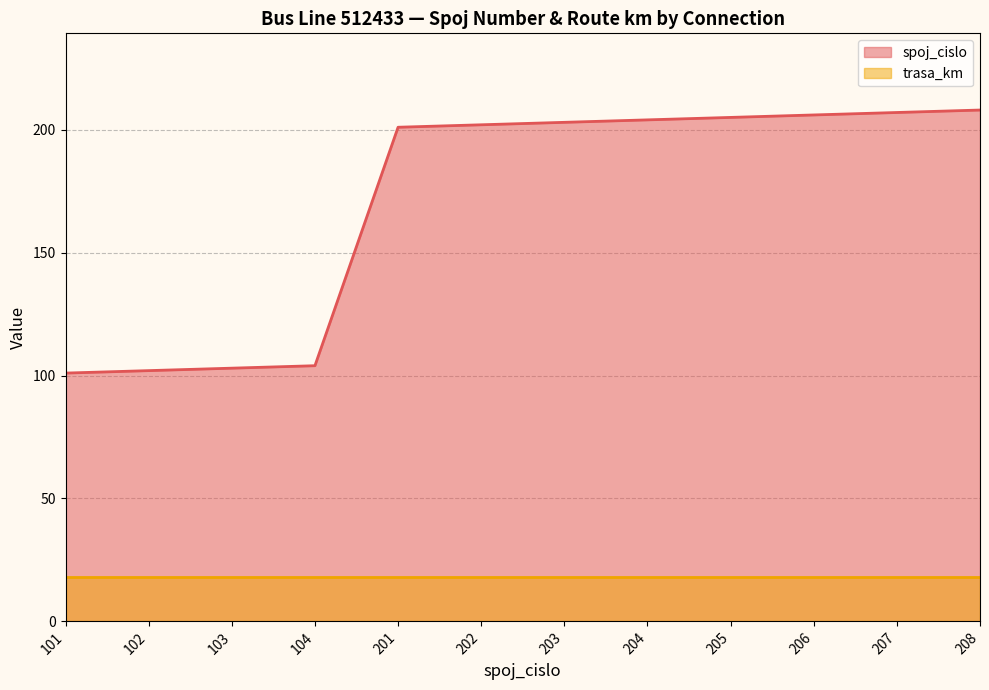

Rank the categories by value from highest to lowest.

208, 207, 206, 205, 204, 203, 202, 201, 104, 103, 102, 101